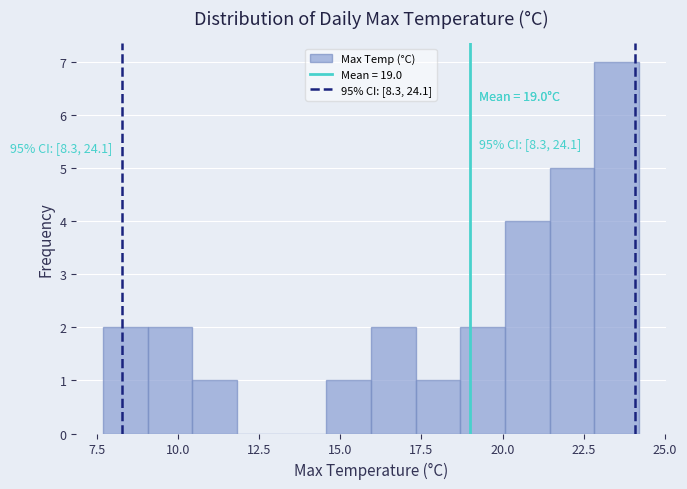

Read against the x-axis, roughly where is the centre of the tallest bar?

23.5